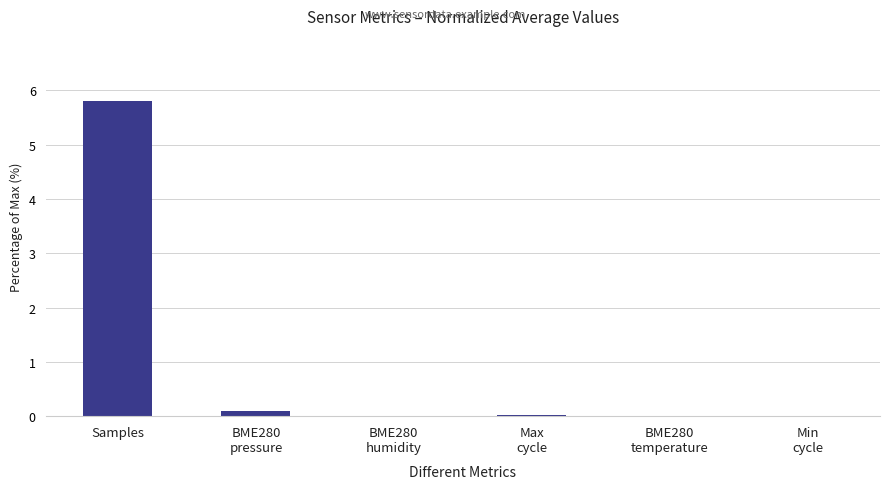

Is it true that the value at Samples is 5.8?

True